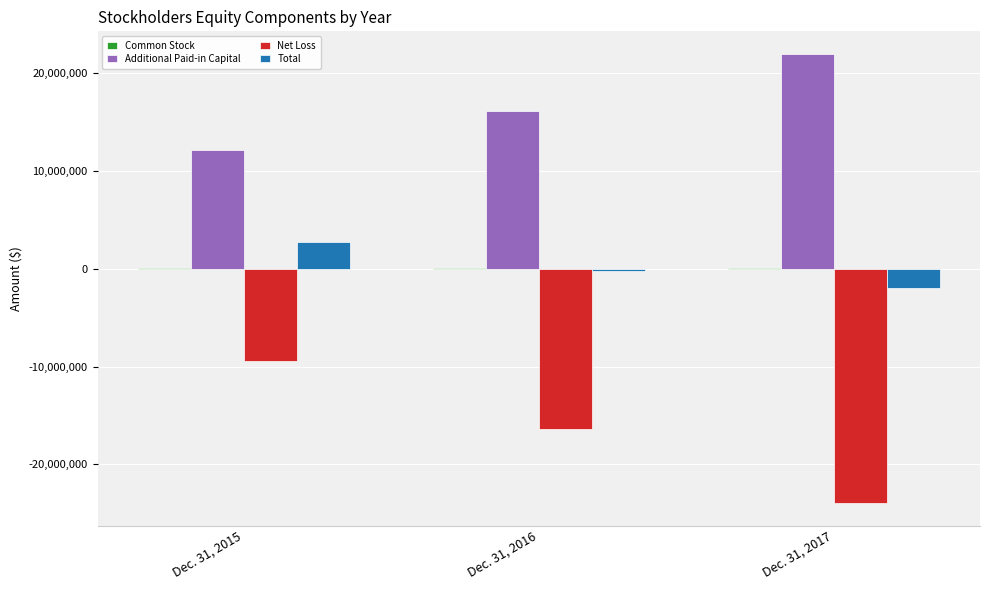

Where is Additional Paid-in Capital nearest to the value 17049884?

Dec. 31, 2016